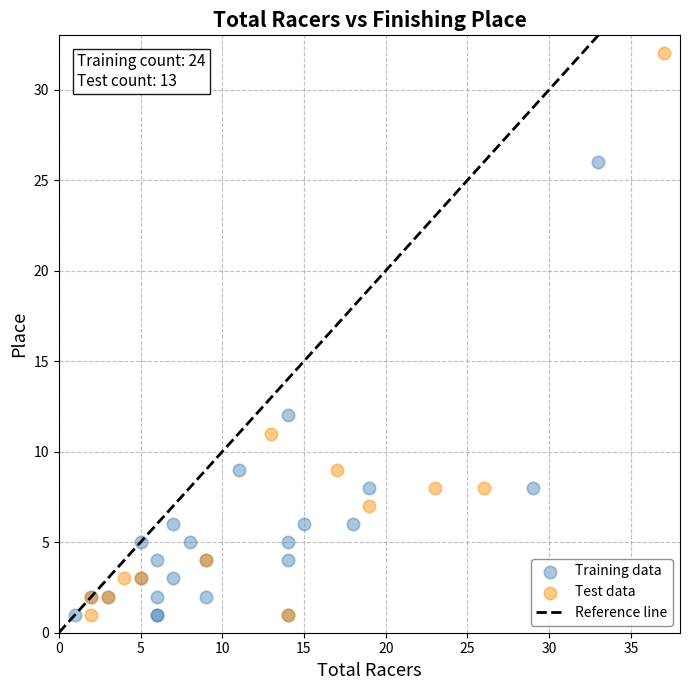

Which series has the largest Y range (max minus min)?

Test data